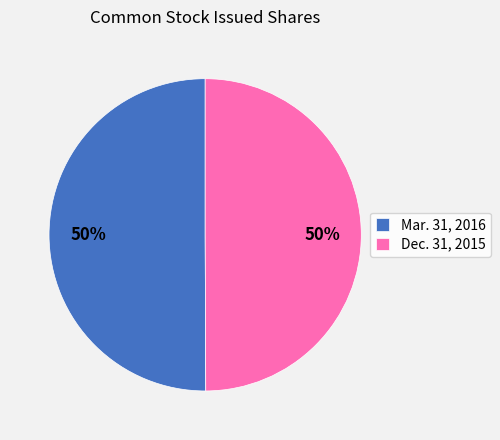

Approximately how many times larger is the value at Mar. 31, 2016 compared to Dec. 31, 2015?

1.0